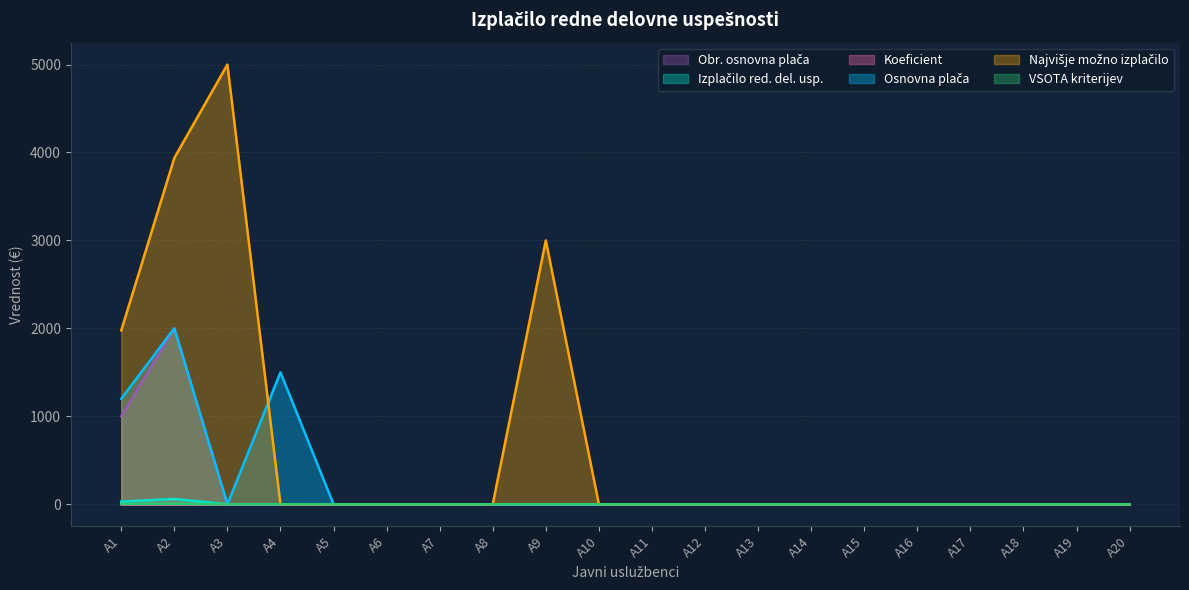

How many lines are shown in the chart?

6